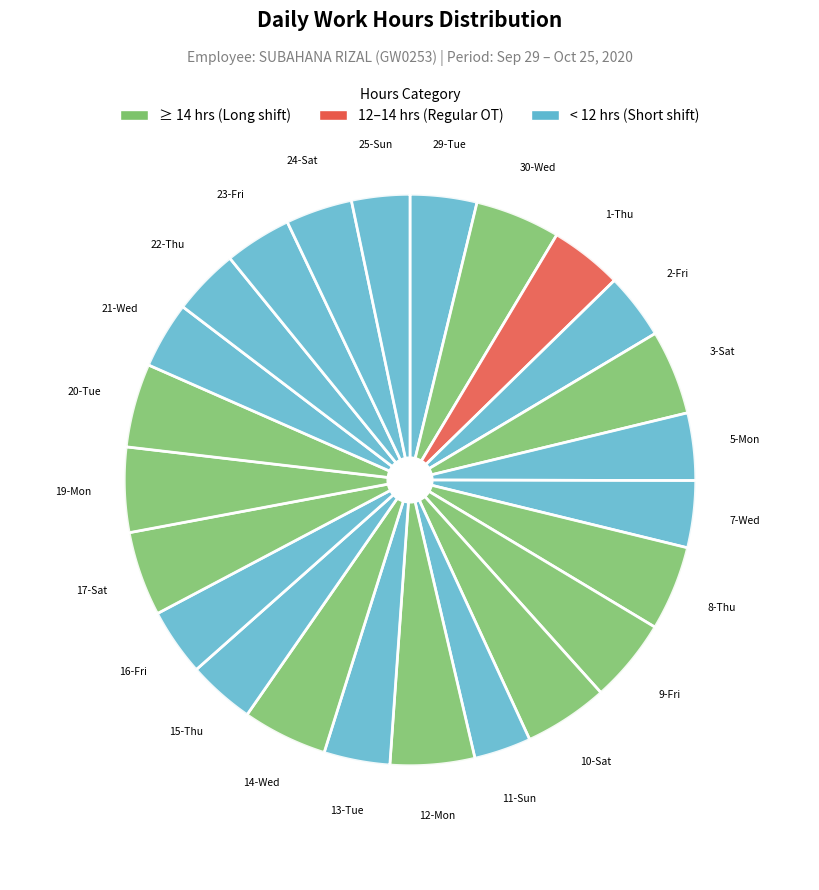

To the nearest percent, what portion does 30-Wed represent?

5%